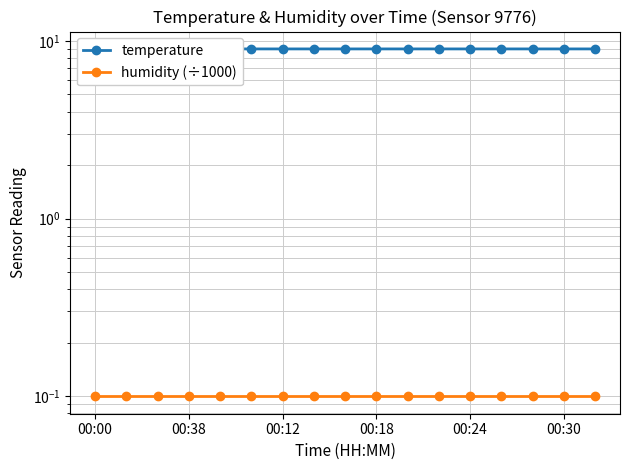

True or false: humidity (÷1000) and temperature cross at least once.

False